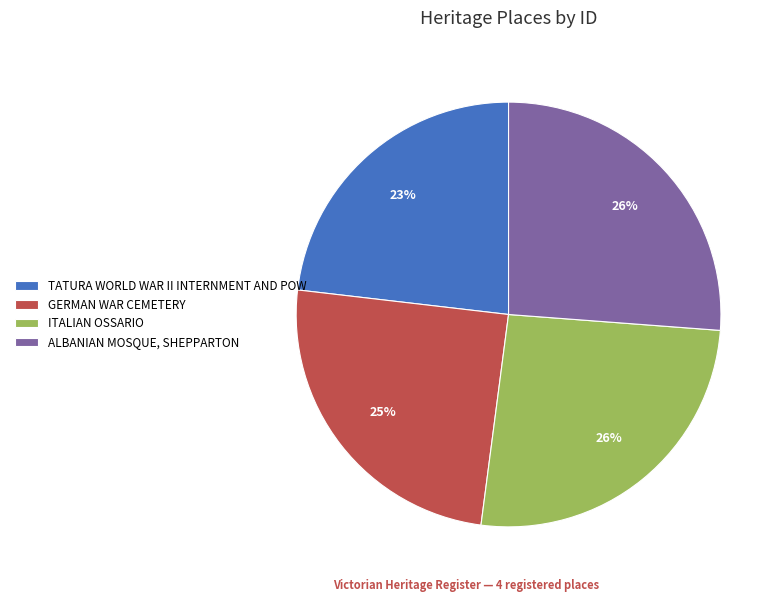

Is there any slice that represents more than half of the pie?

No